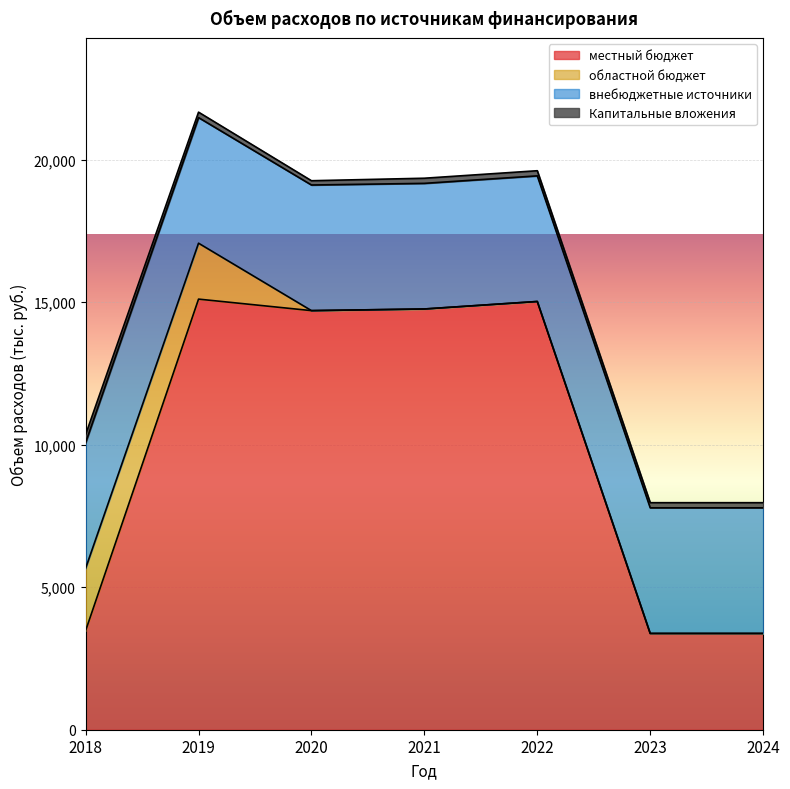

List the labels in order of местный бюджет value, largest first.

2019, 2022, 2021, 2020, 2018, 2023, 2024